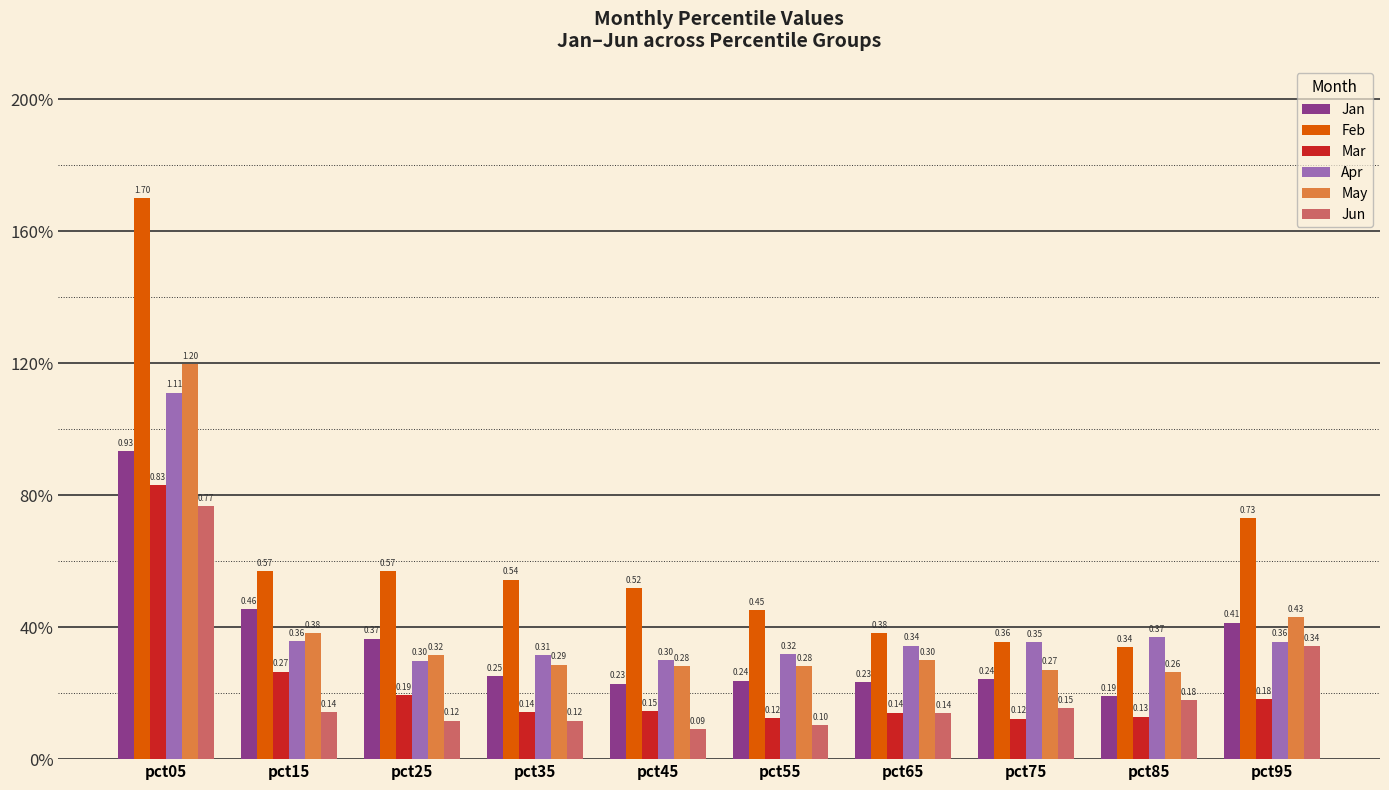

At which label does May reach its peak?

pct05